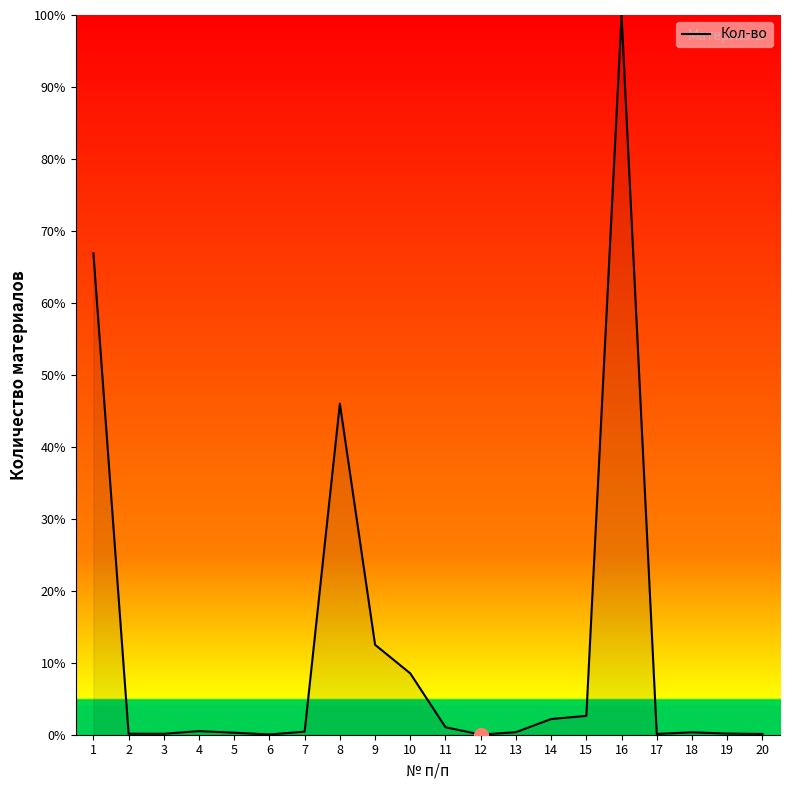

What is the maximum value shown in the chart?

100.0